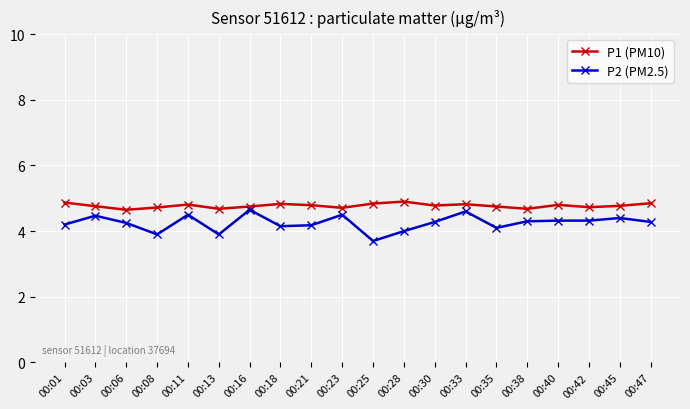

Which series has the largest total across all categories?

P1 (PM10)